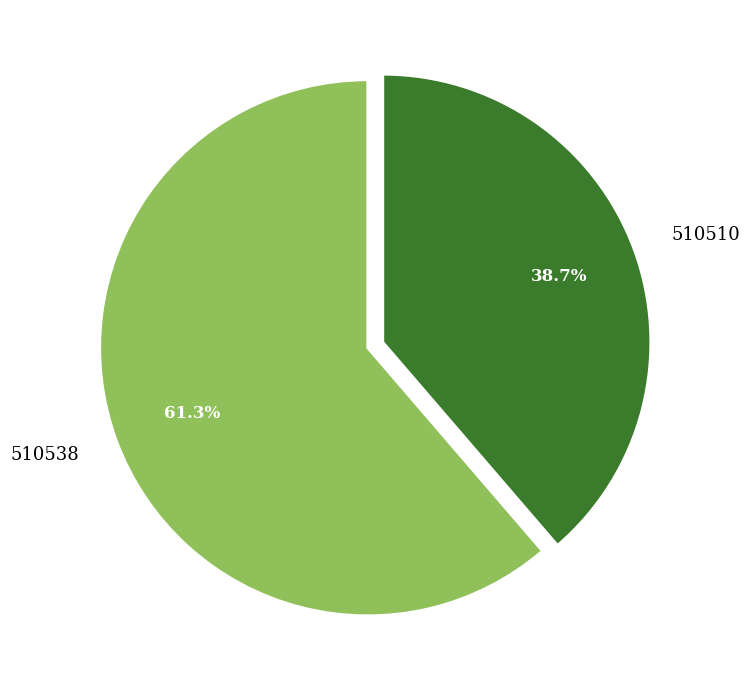

How many slices are in this pie chart?

2